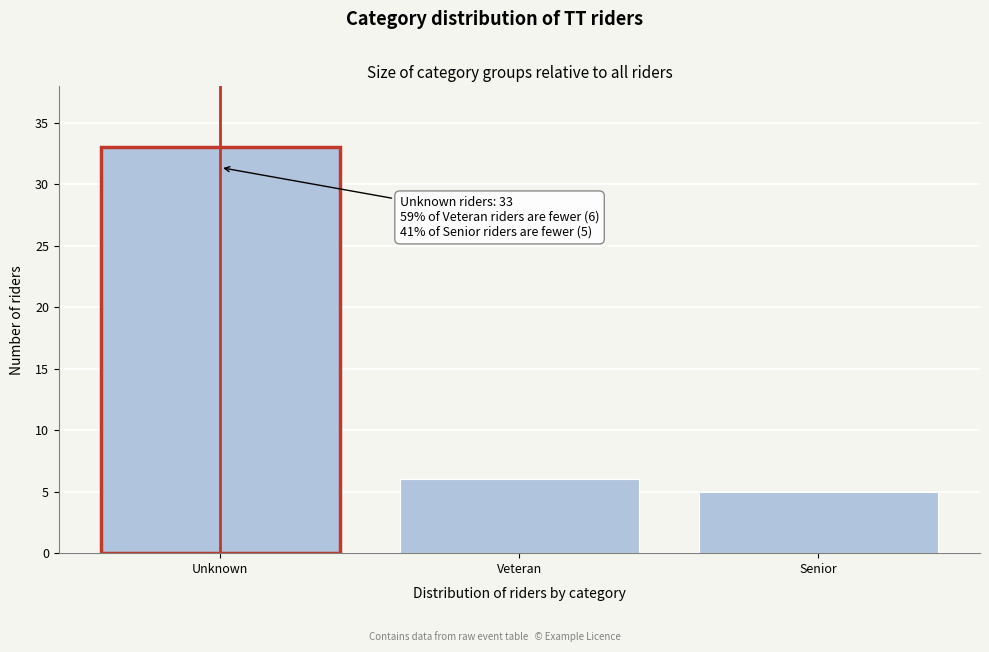

Reading right to left, list all the values displayed in this chart.

Senior=5	Veteran=6	Unknown=33